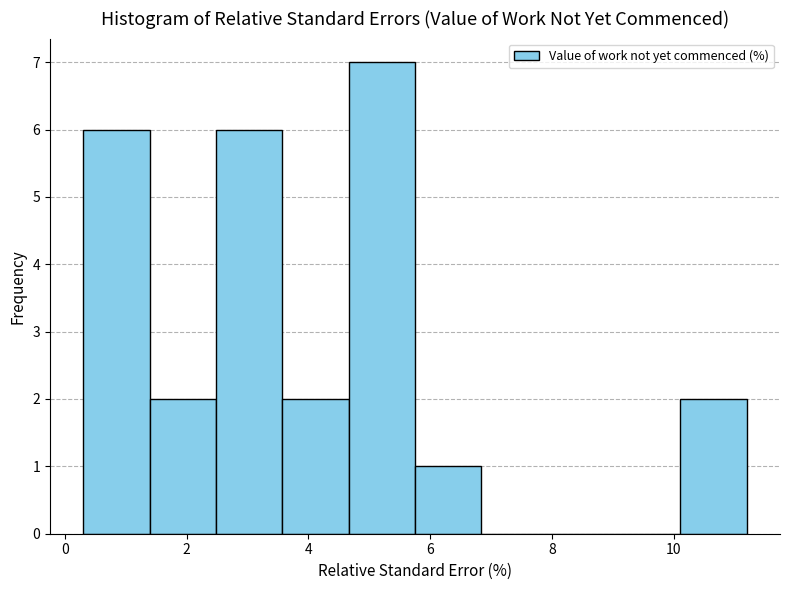

Which range on the x-axis has the tallest bar?

4.6 to 5.8